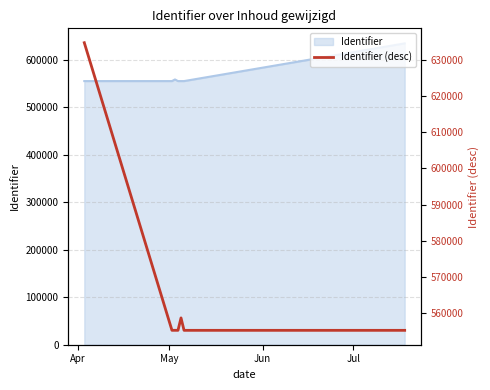

How many interior local peaks (higher than both neighbors) does the data have?

2